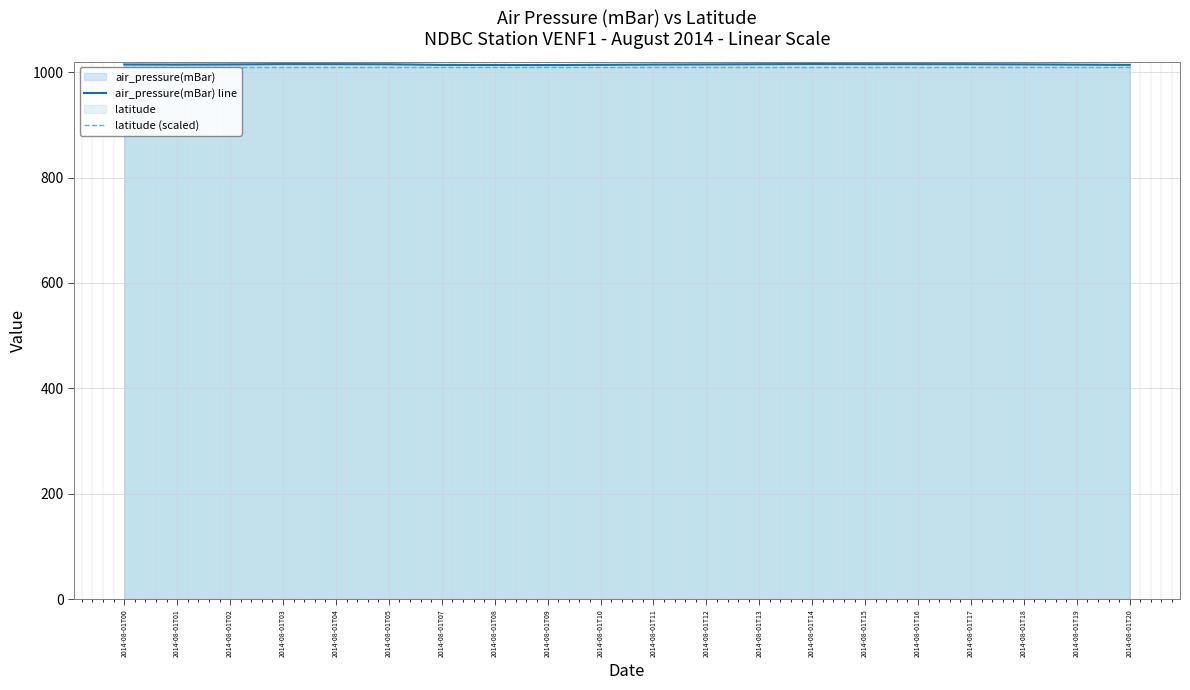

Does the chart display data point markers on the line(s)?

No